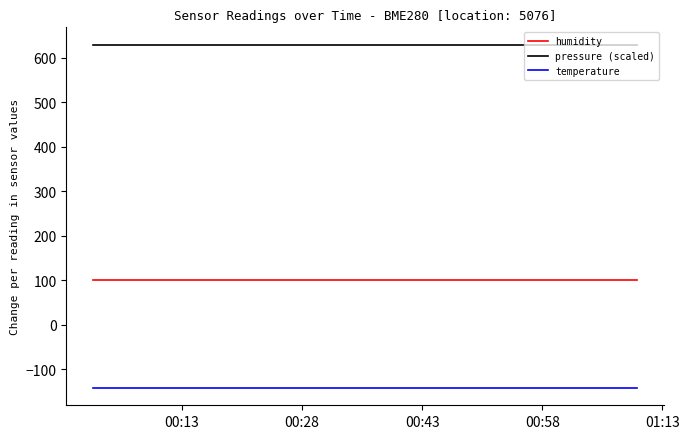

Which series has the largest total across all categories?

pressure (scaled)